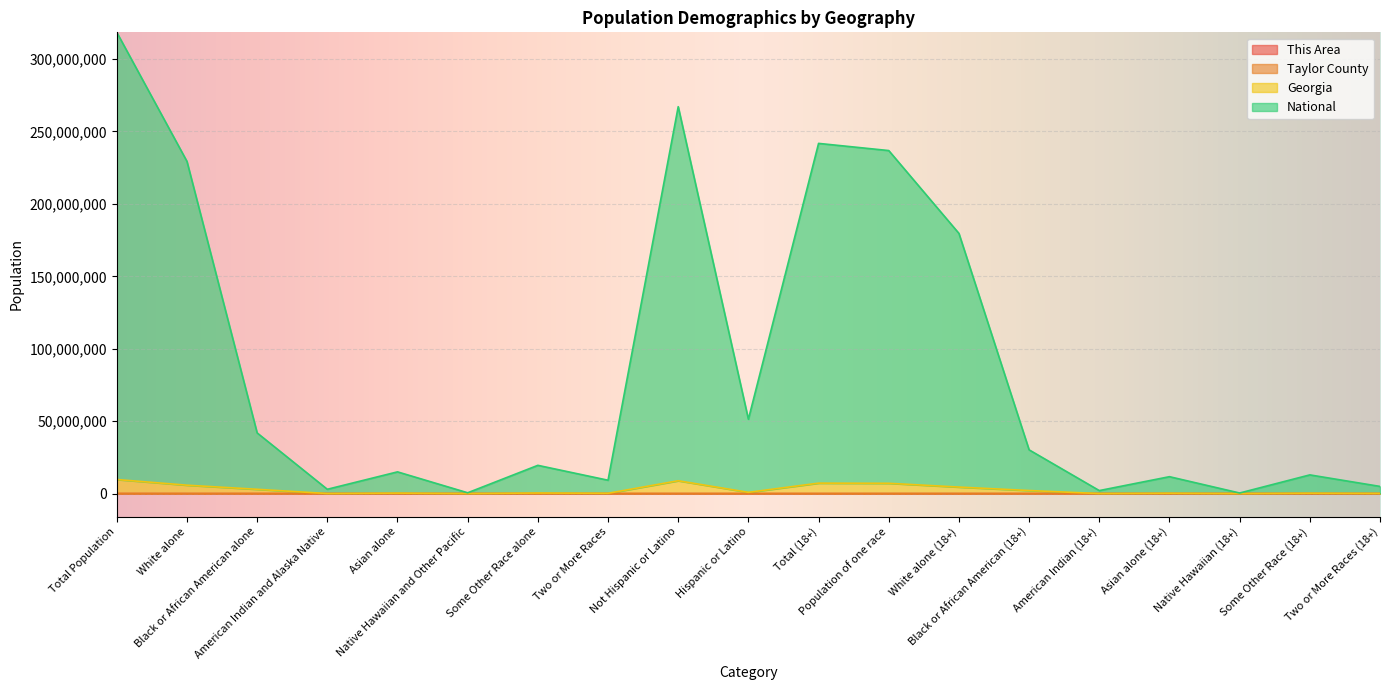

Is it true that National equals 30188817 at Black or African American (18+)?

True